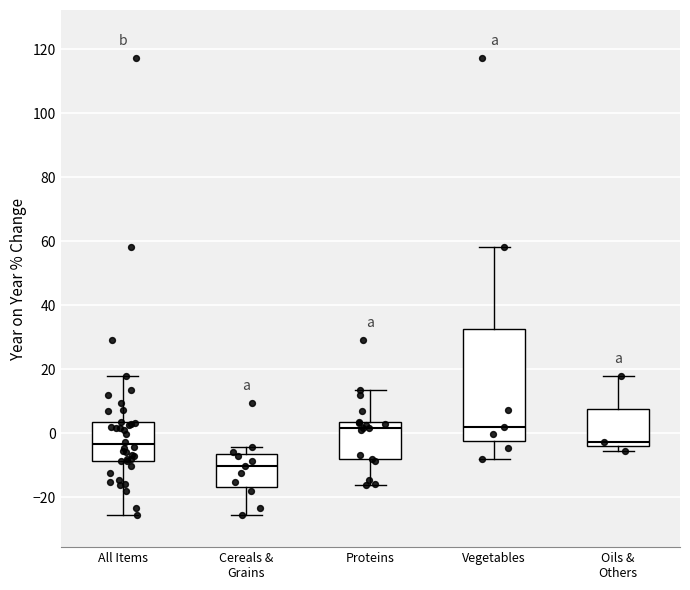

Comparing the boxes themselves (not the whiskers), which one is the tallest?

Vegetables